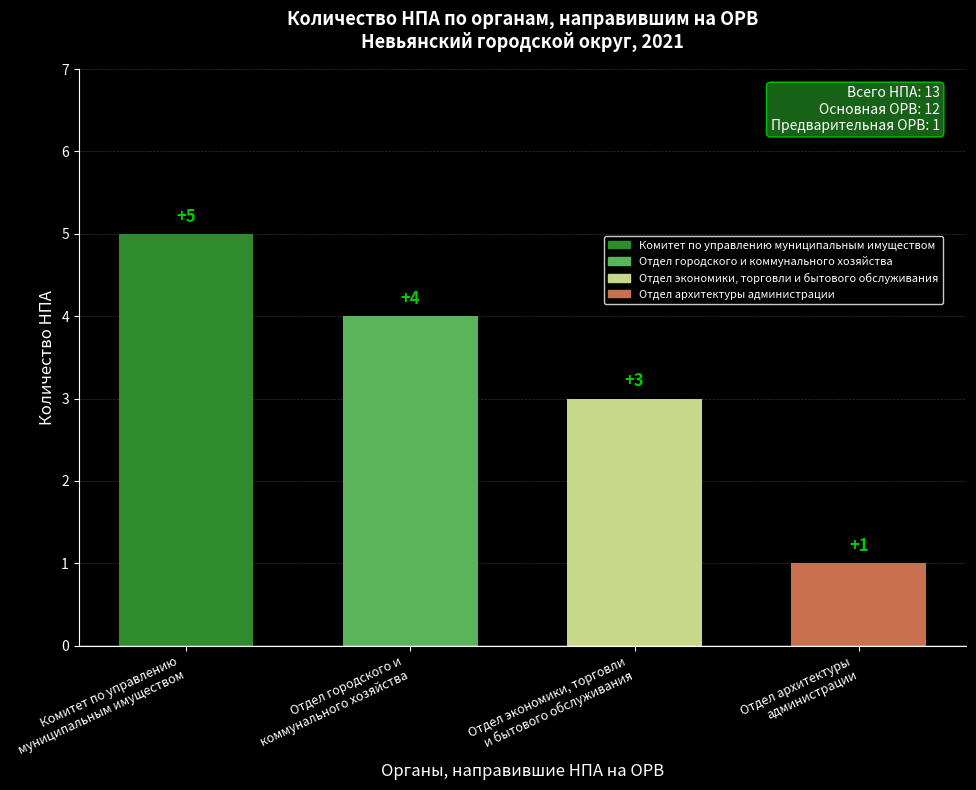

What is the minimum value shown in the chart?

1